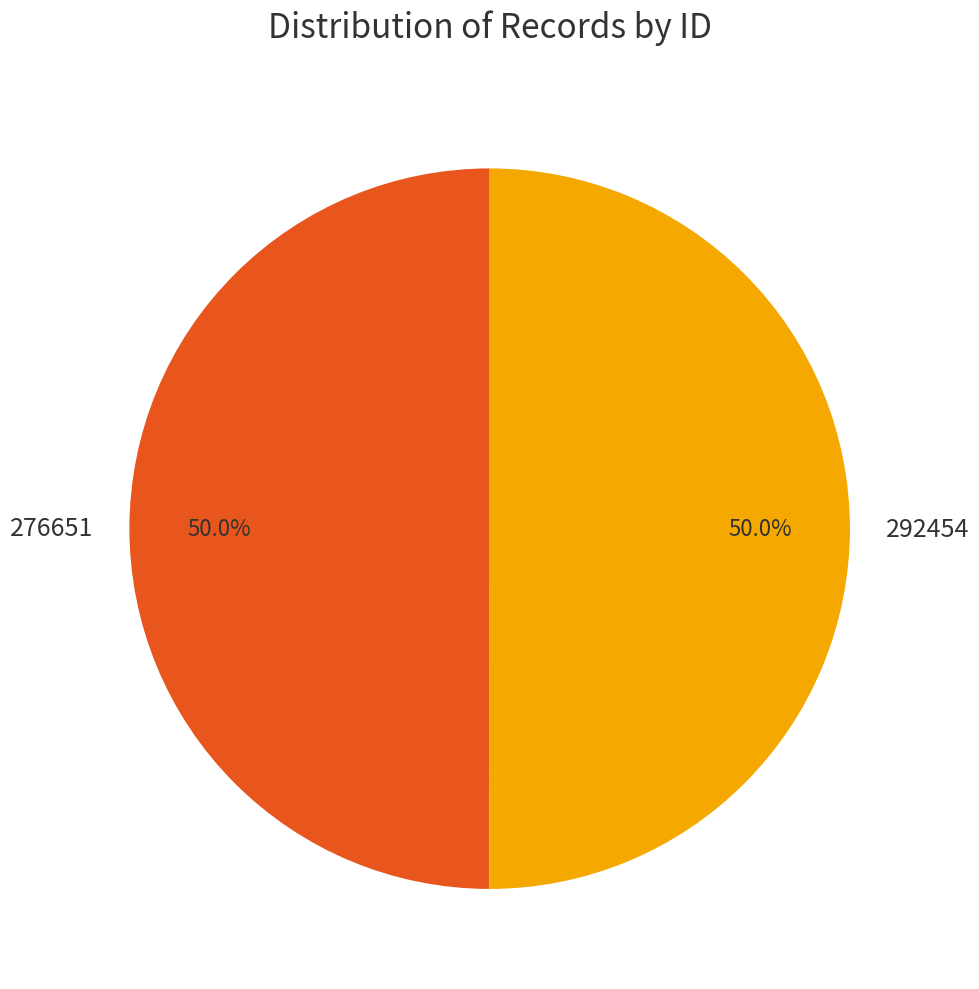

Approximately how many times larger is the value at 292454 compared to 276651?

1.0